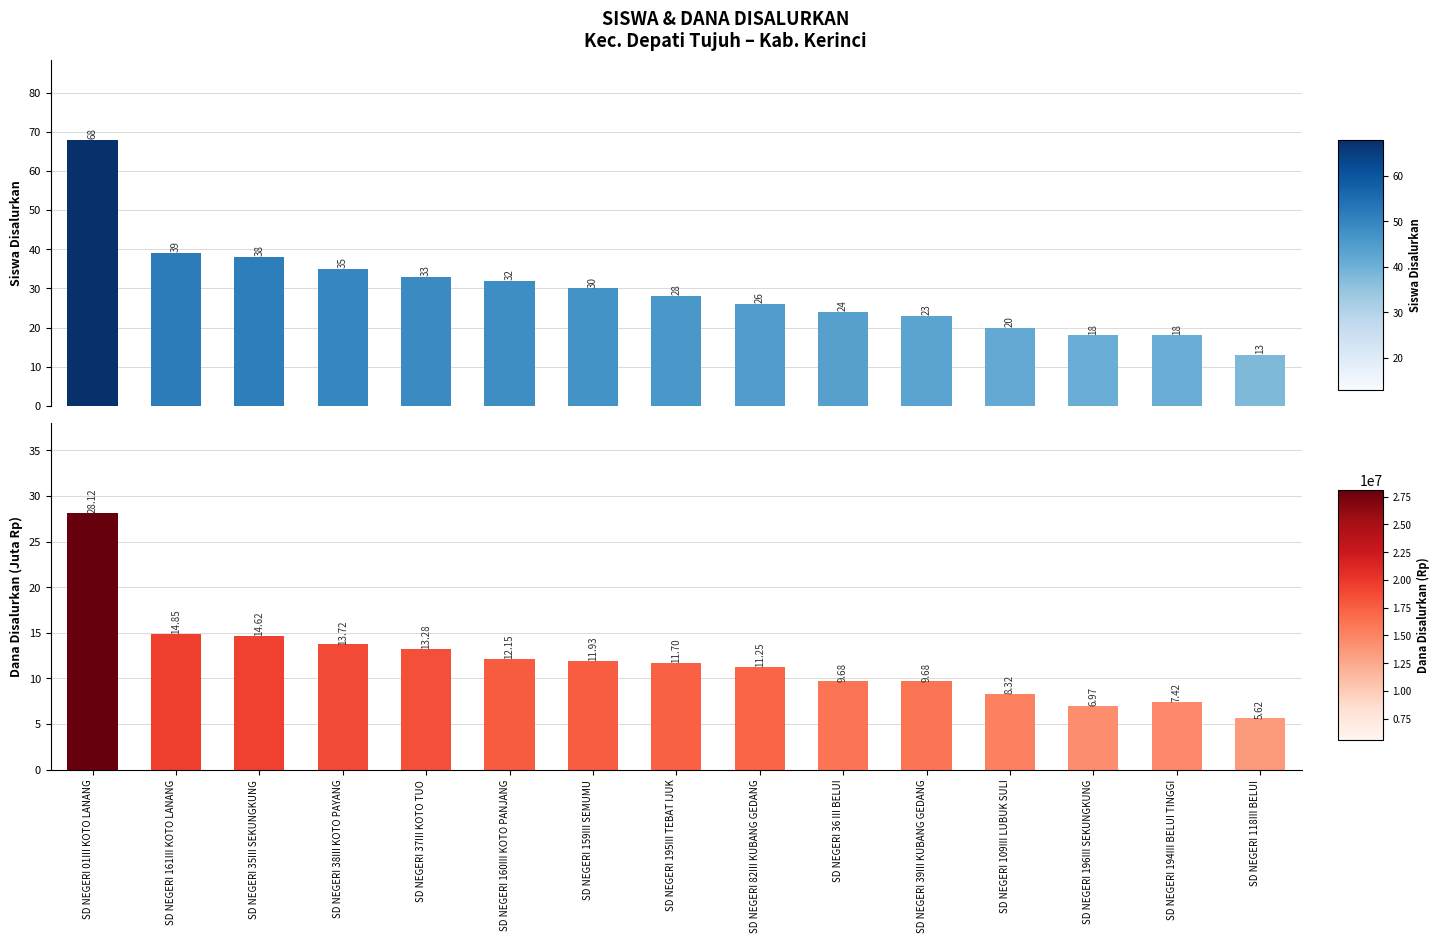

List the series in order of their overall mean, highest first.

Siswa Disalurkan, Dana Disalurkan